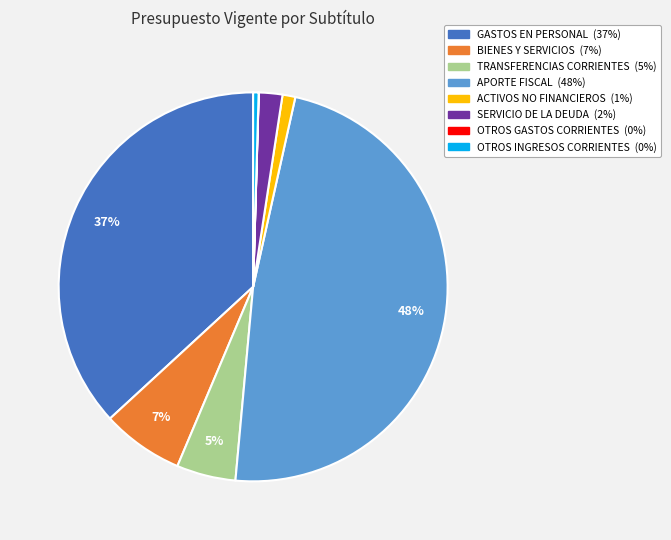

Is there any slice that represents more than half of the pie?

No